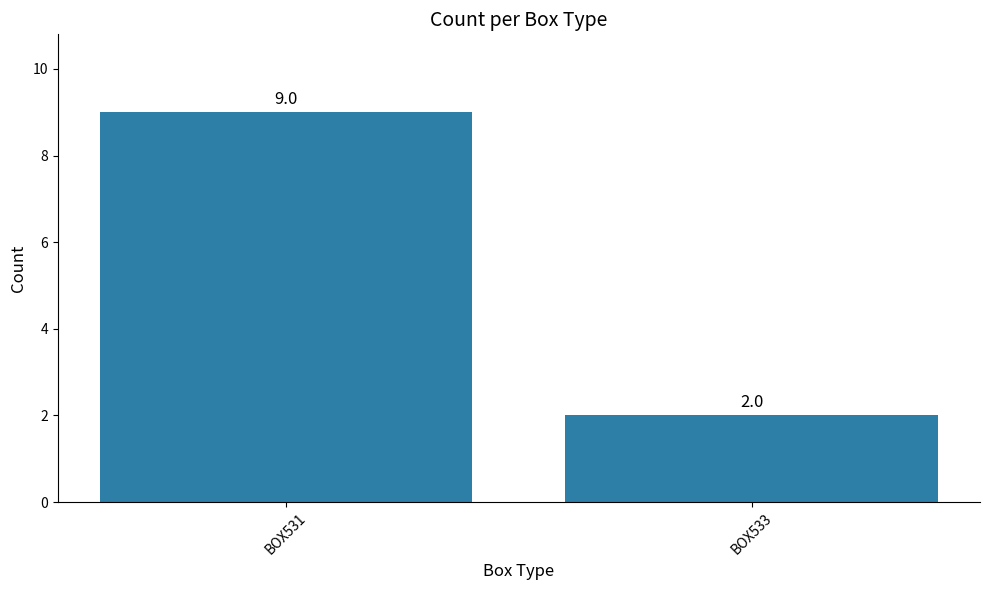

Count the values in the range 2 to 9.

2